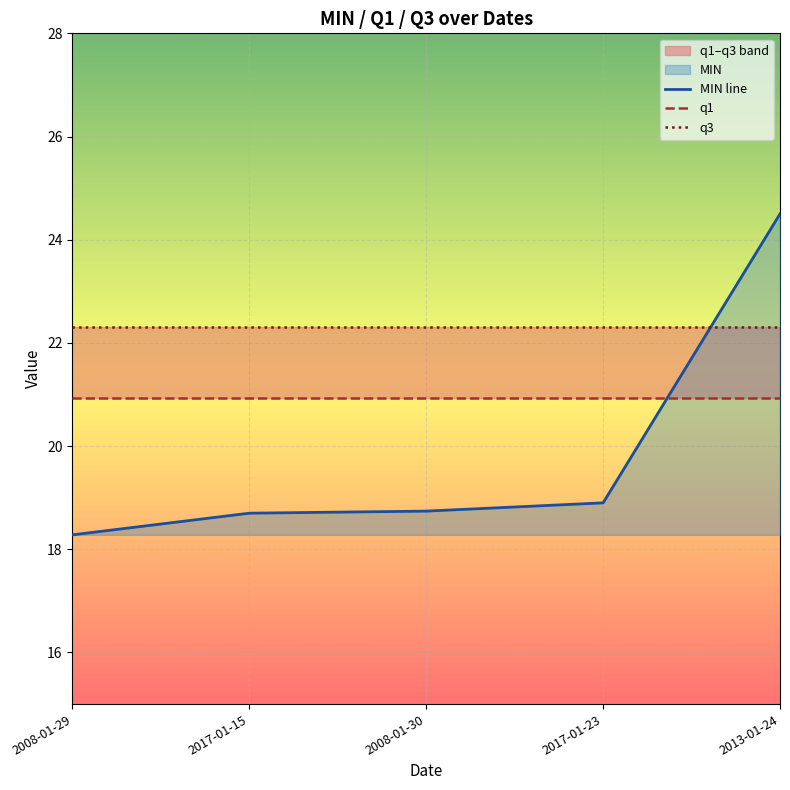

Which series changed the most between 2017-01-15 and 2013-01-24?

MIN line